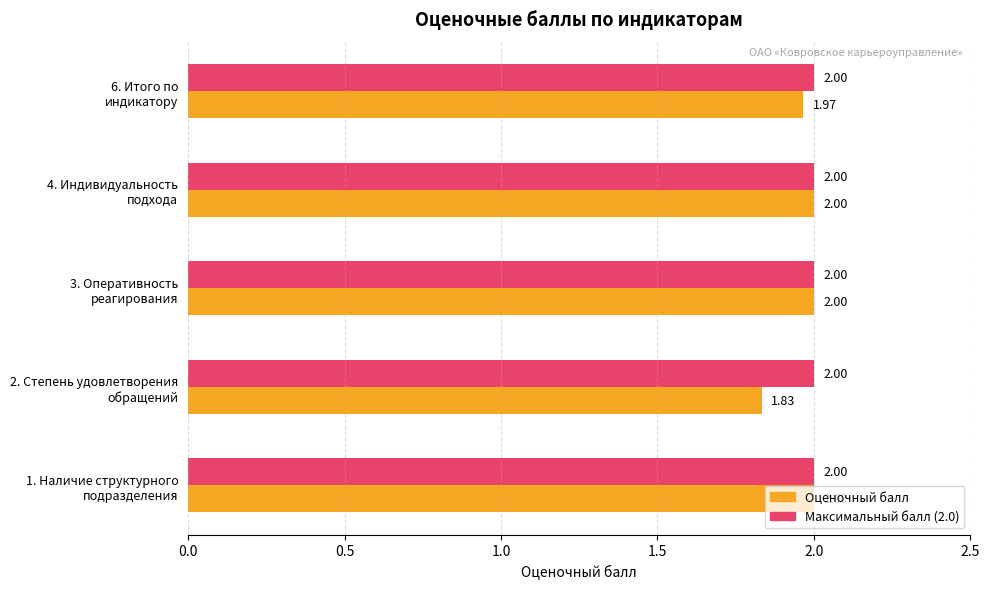

What is the highest value of the Максимальный балл (2.0) series?

2.0